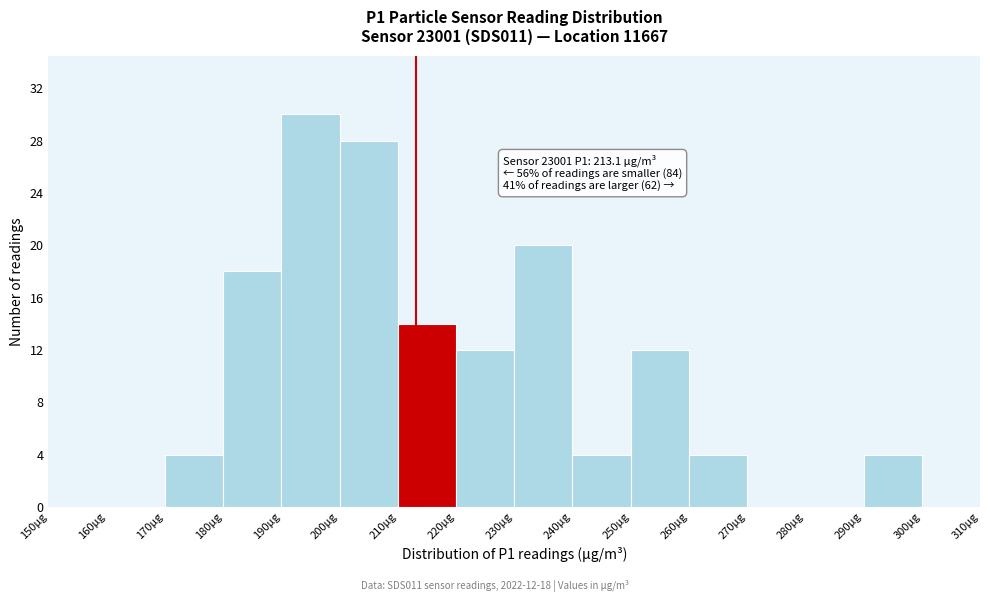

Over which range of the x-axis is the bar tallest?

190 to 200